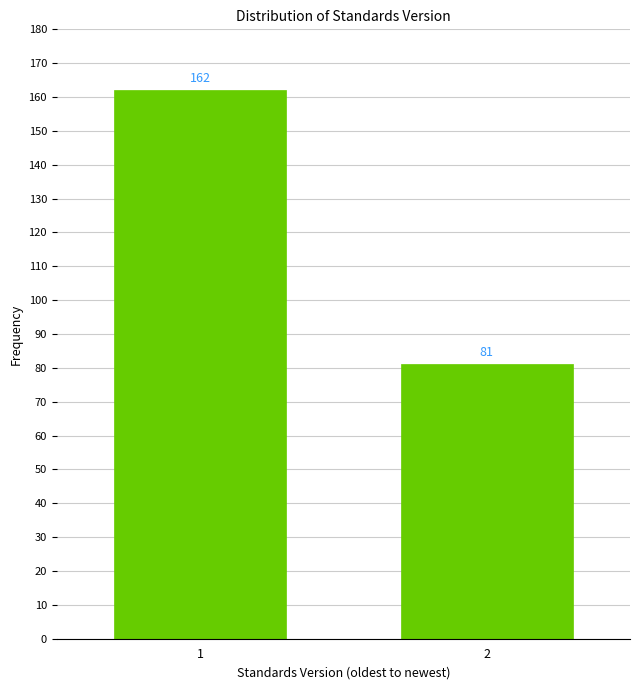

Reading left to right, extract all data points from this chart.

1=162	2=81